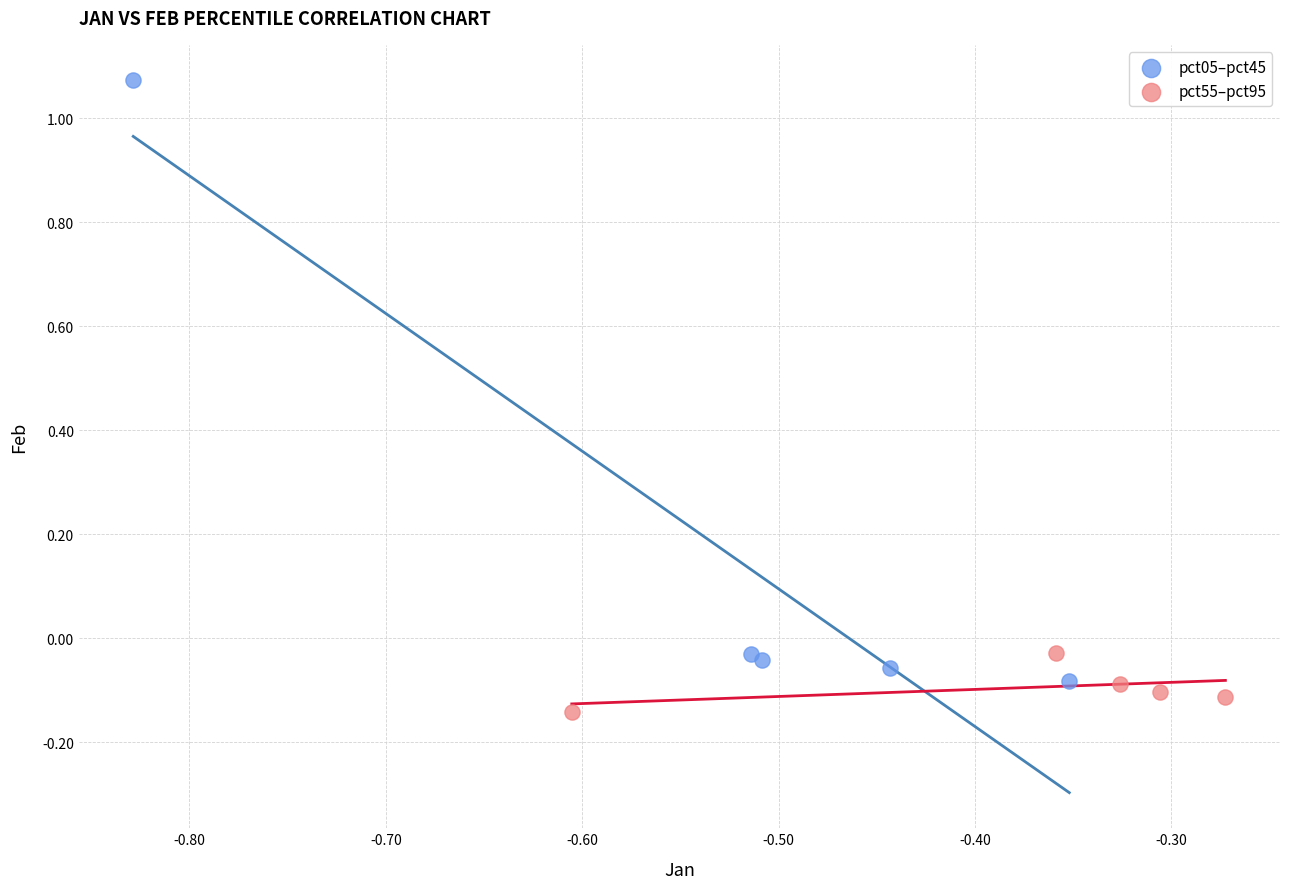

Which series has the widest spread of Y values?

pct05–pct45